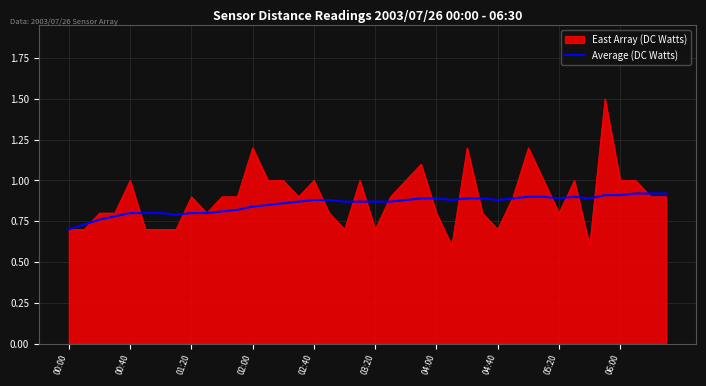

Which series has the largest range (max minus min)?

East Array (DC Watts)